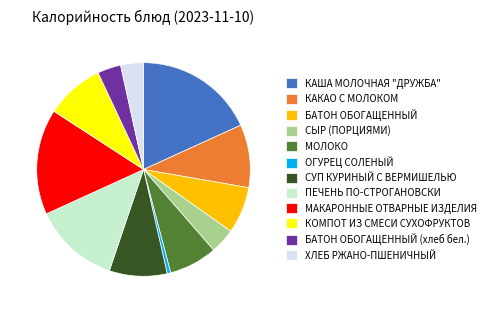

How many slices are in this pie chart?

12